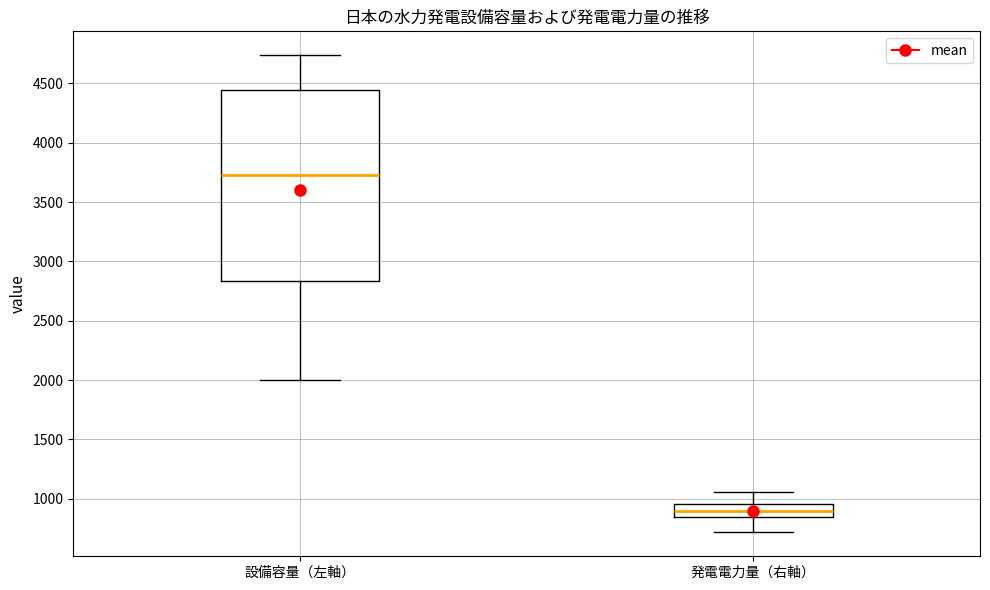

Reading left to right, transcribe this box plot: for each box, give where its median line is, the range the box spans, and where its two whiskers end, as read against the y-axis. The values are not printed on the chart, so give them approximately, as read against the axis.

設備容量（左軸）: median 3750, box 2850 to 4450, whiskers 2000 to 4750
発電電力量（右軸）: median 900, box 850 to 950, whiskers 700 to 1050